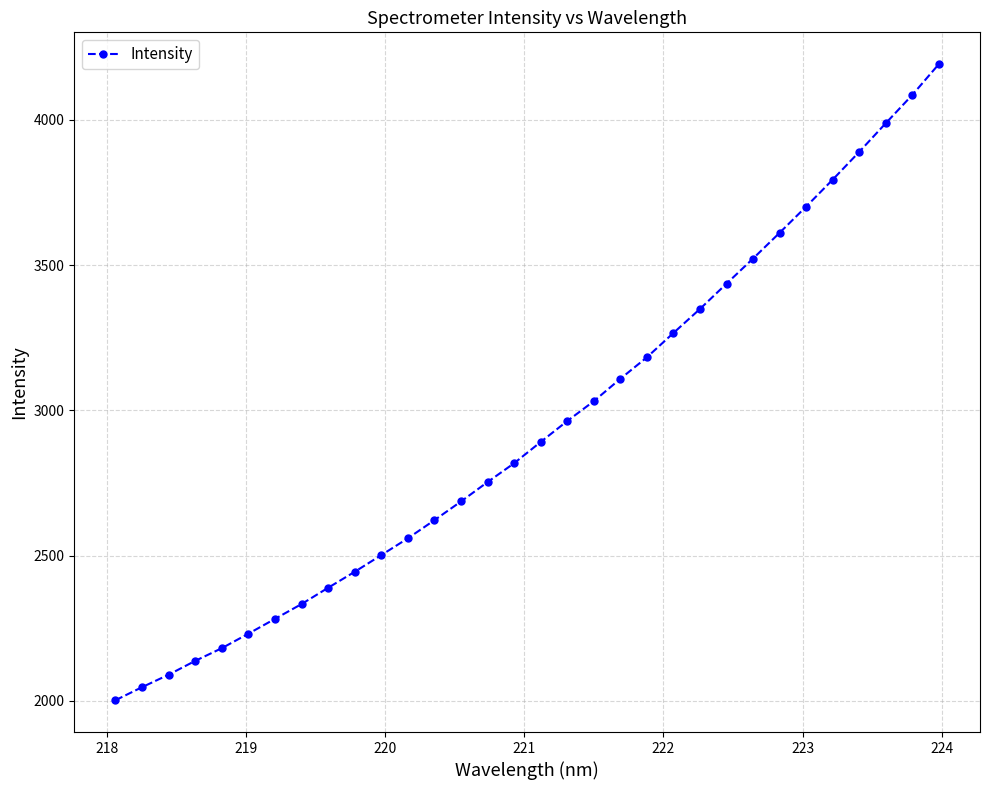

What is the value of the 6th point from the left?

2230.9